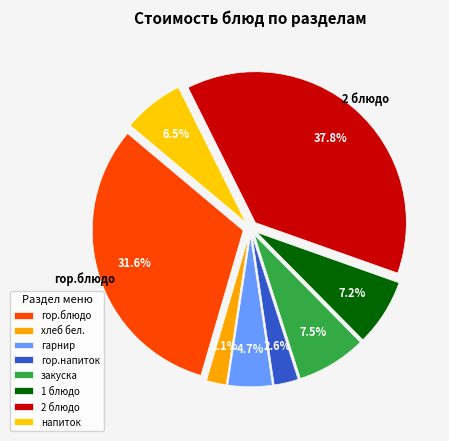

How many slices are in this pie chart?

8